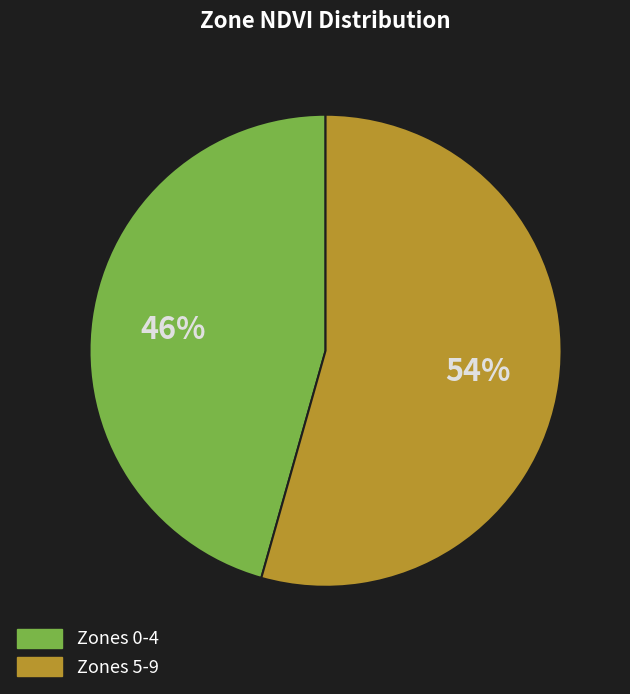

Is it true that Zones 0-4 is 46% of the pie?

True